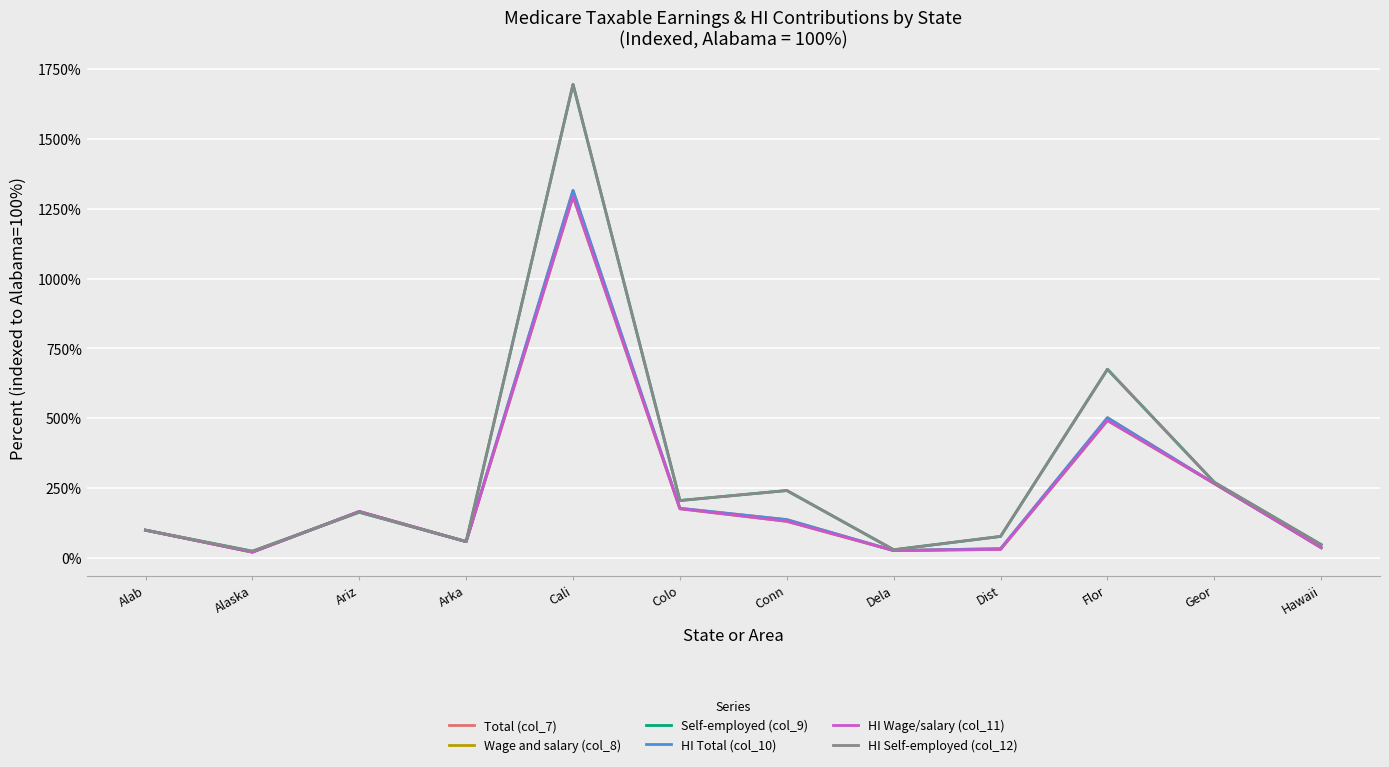

At which label is HI Self-employed (col_12) closest to 859?

Flor